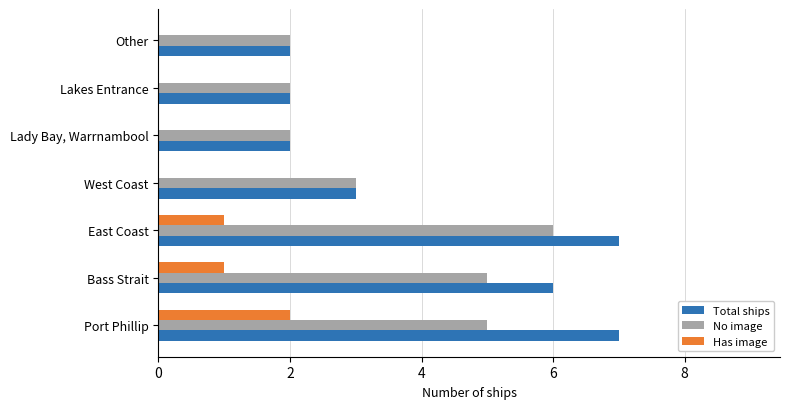

What is the sum of all Has image values?

4